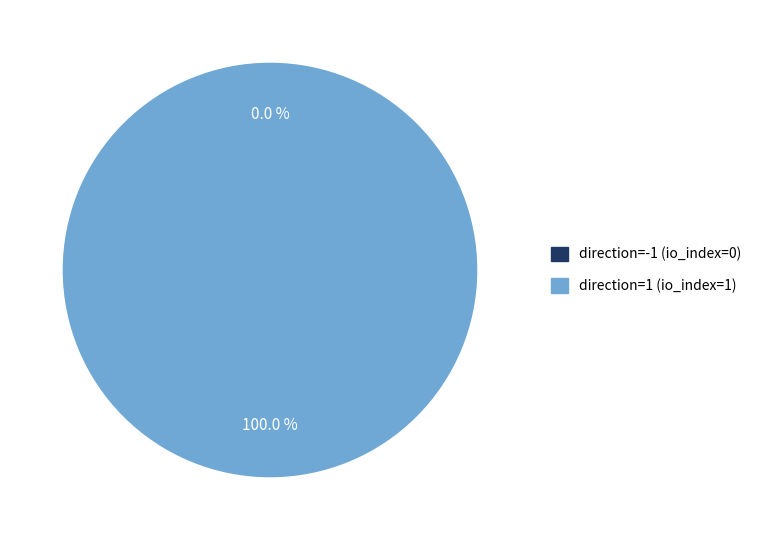

To the nearest percent, what is the average slice percentage?

50%